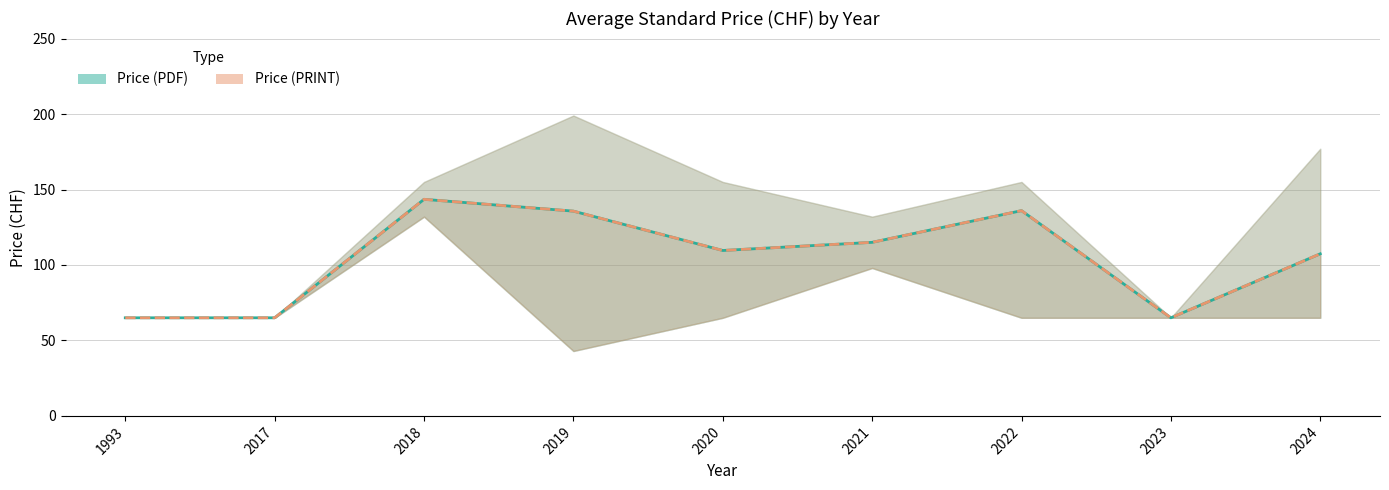

How many lines are shown in the chart?

2